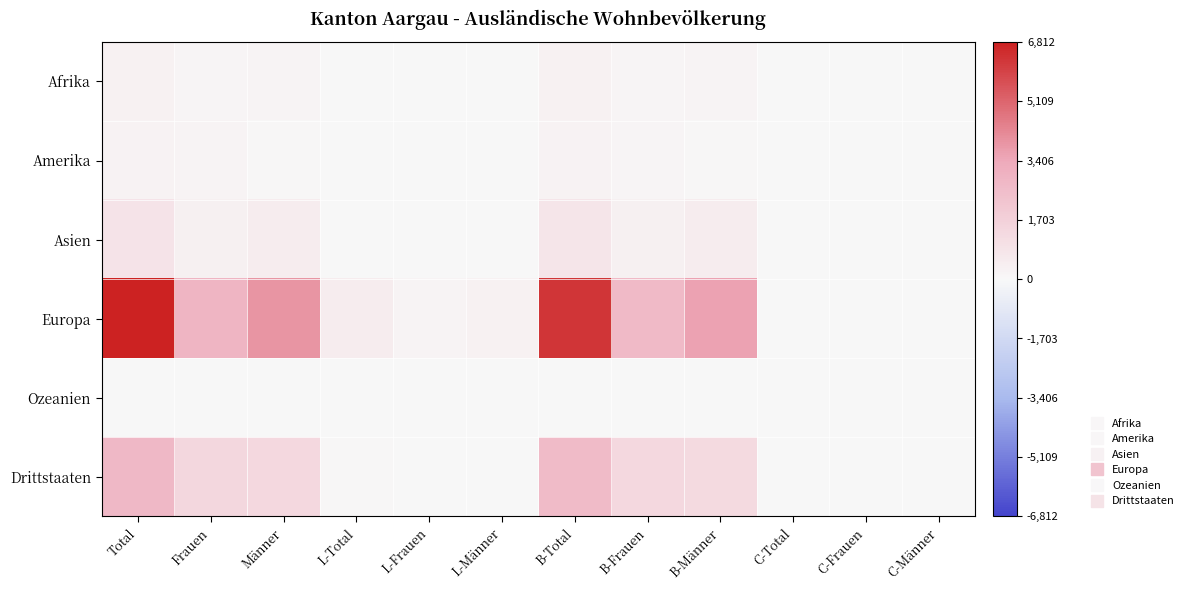

Reading left to right, transcribe all the data shown in this chart.

Afrika: Total=319	Frauen=145	Männer=174	L-Total=5	L-Frauen=3	L-Männer=2	B-Total=302	B-Frauen=136	B-Männer=166	C-Total=12	C-Frauen=6	C-Männer=6
Amerika: Total=259	Frauen=160	Männer=99	L-Total=10	L-Frauen=3	L-Männer=7	B-Total=248	B-Frauen=156	B-Männer=92	C-Total=1	C-Frauen=1	C-Männer=0
Asien: Total=888	Frauen=371	Männer=517	L-Total=35	L-Frauen=16	L-Männer=19	B-Total=848	B-Frauen=352	B-Männer=496	C-Total=5	C-Frauen=3	C-Männer=2
Europa: Total=6812	Frauen=2921	Männer=3891	L-Total=479	L-Frauen=187	L-Männer=292	B-Total=6282	B-Frauen=2710	B-Männer=3572	C-Total=51	C-Frauen=24	C-Männer=27
Ozeanien: Total=11	Frauen=6	Männer=5	L-Total=3	L-Frauen=1	L-Männer=2	B-Total=8	B-Frauen=5	B-Männer=3	C-Total=0	C-Frauen=0	C-Männer=0
Drittstaaten: Total=2736	Frauen=1389	Männer=1347	L-Total=87	L-Frauen=34	L-Männer=53	B-Total=2621	B-Frauen=1341	B-Männer=1280	C-Total=28	C-Frauen=14	C-Männer=14